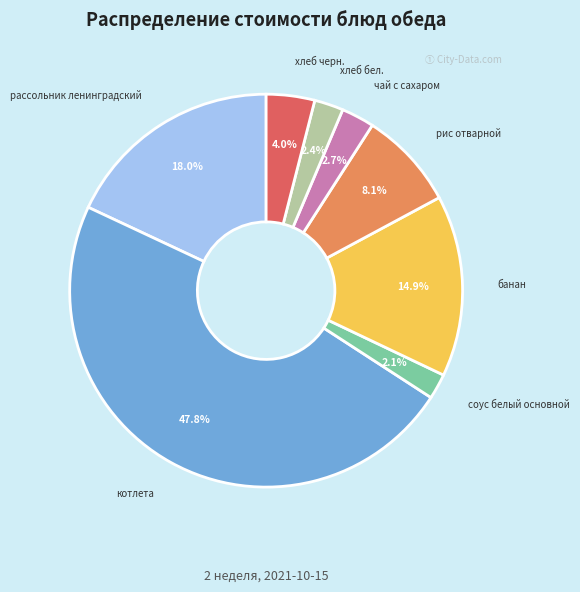

What is the ratio of the value at рассольник ленинградский to the value at чай с сахаром?

6.7